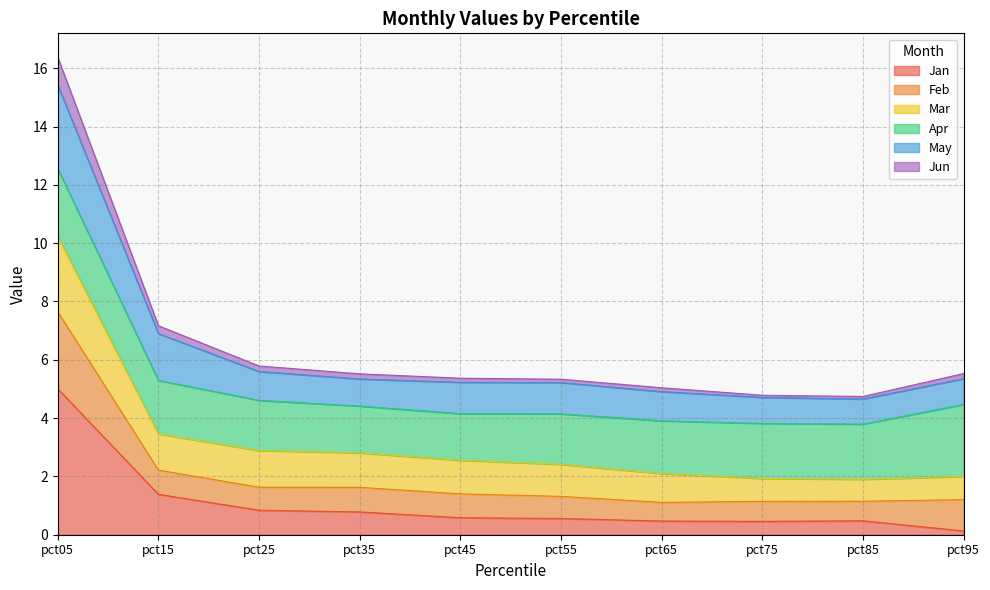

The value of Jan at pct45 is 0.6. True or false?

True